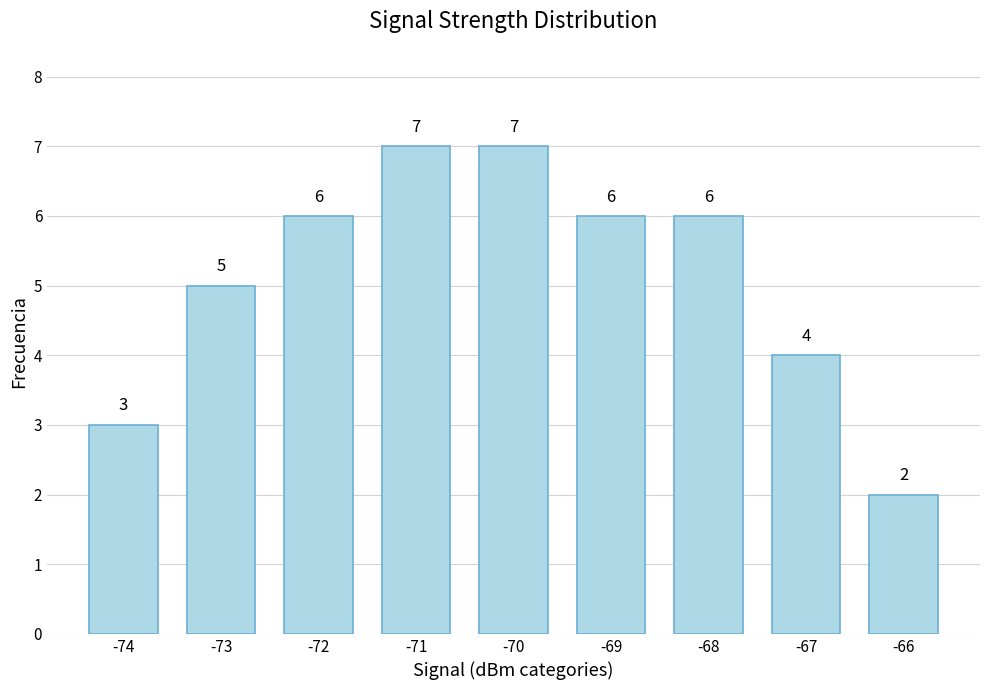

The value at -67 is 6. True or false?

False